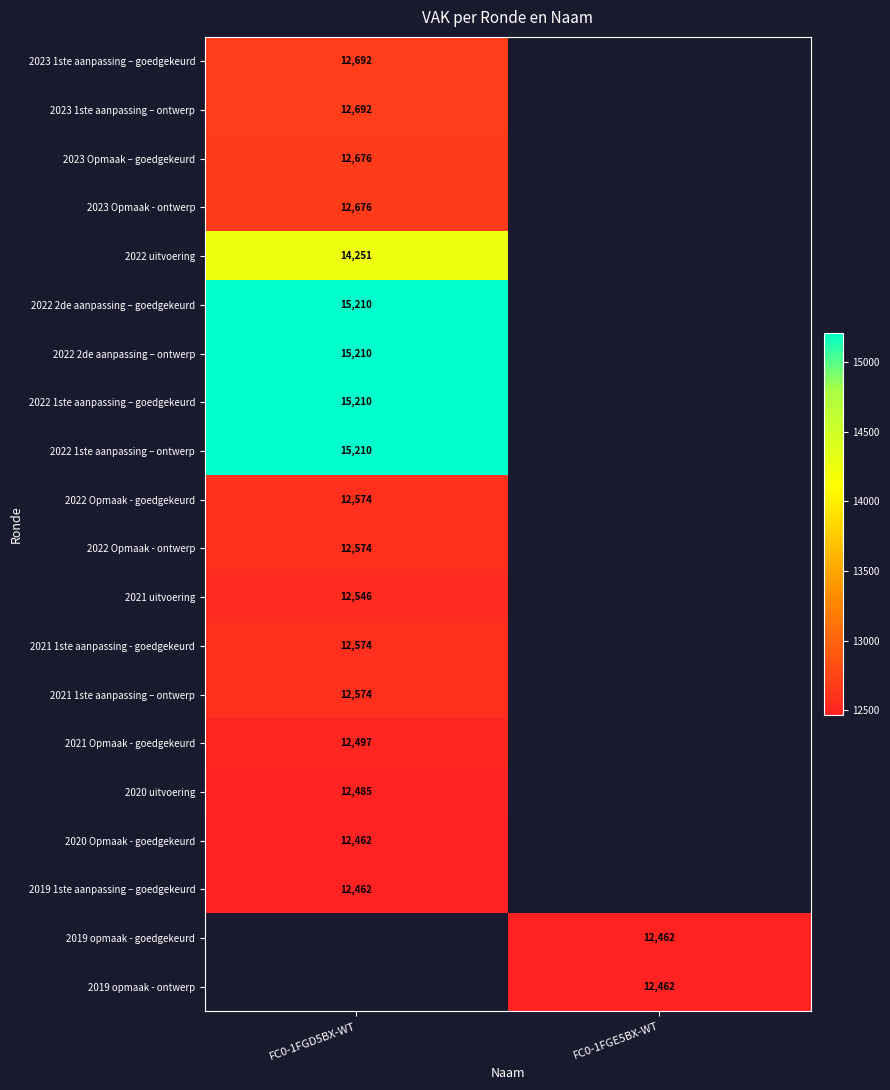

Is it true that 2023 Opmaak – goedgekeurd equals 19270 at FC0-1FGD5BX-WT?

False